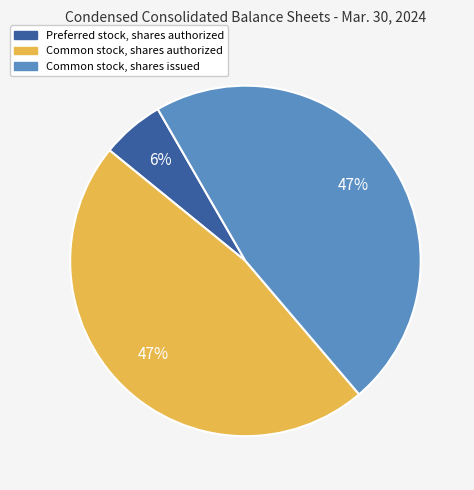

Is there any slice that represents more than half of the pie?

No